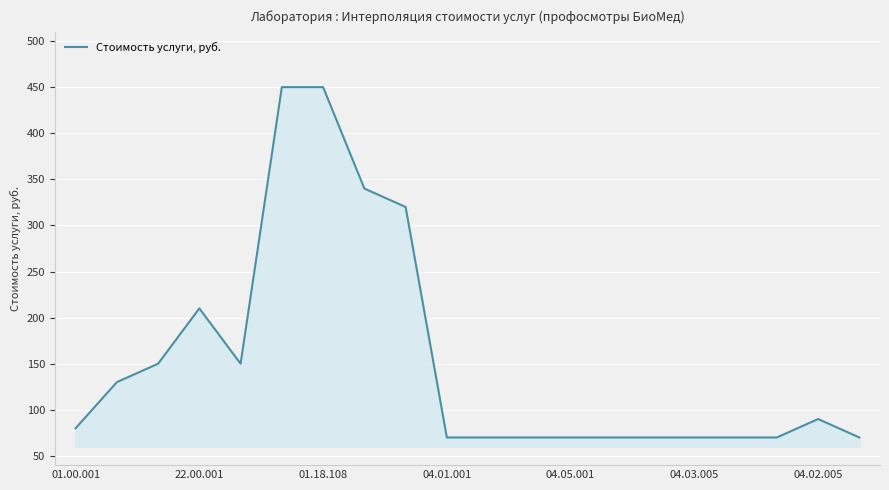

Reading right to left, extract all data points from this chart.

70	90	70	70	70	70	70	70	70	70	70	320	340	450	450	150	210	150	130	80